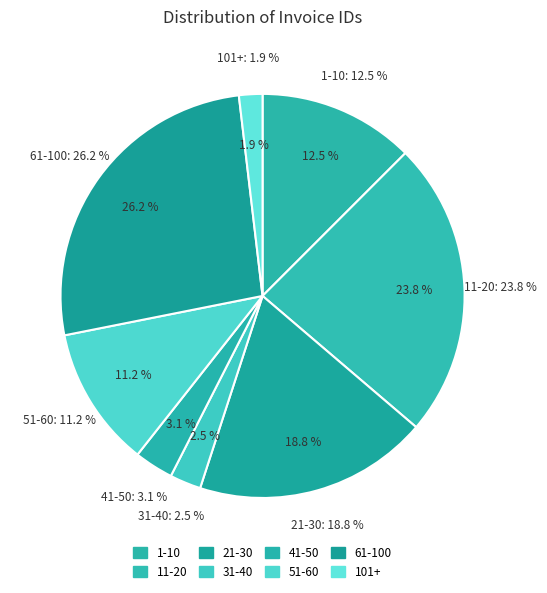

To the nearest percent, what is the average slice percentage?

12%